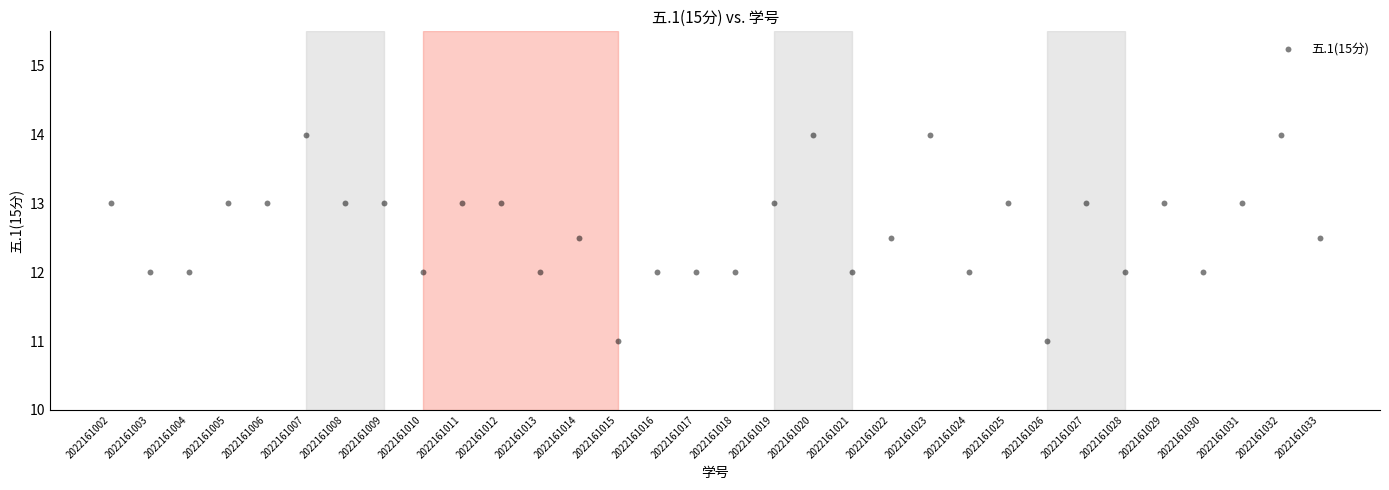

What is the range of X values (max minus min)?

31.0